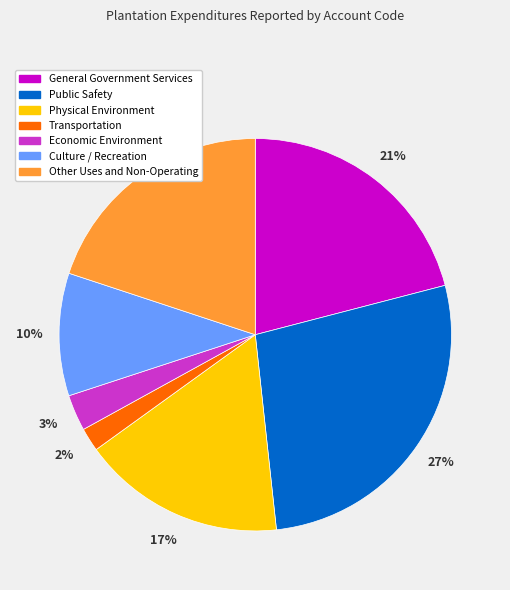

Is the sum of General Government Services and Economic Environment greater than half?

No